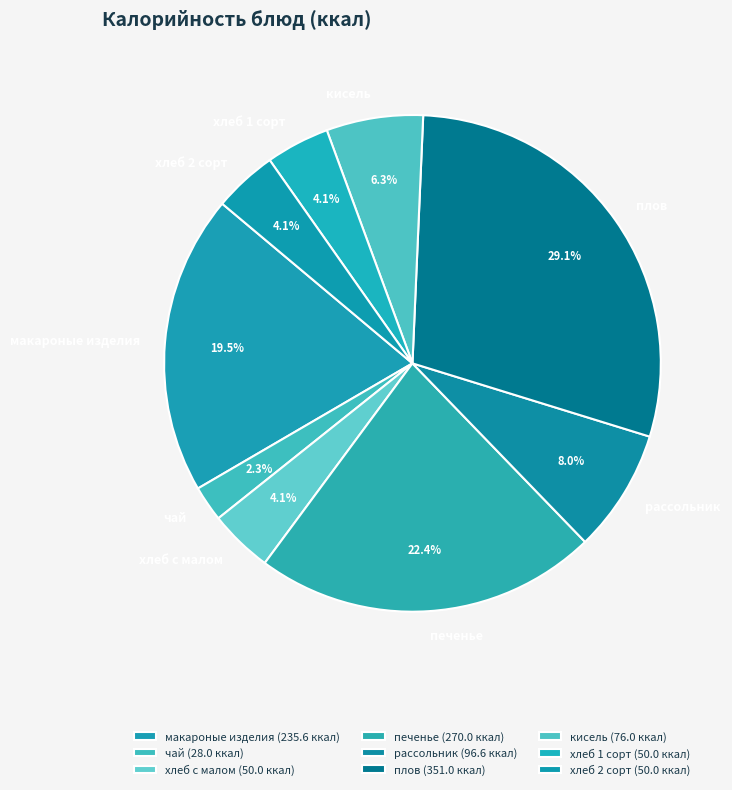

How much of the chart is everything except хлеб 2 сорт?

95.9%